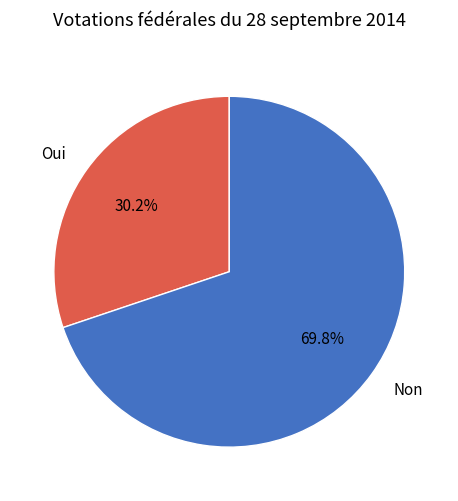

The Non slice represents 74% of the pie. True or false?

False